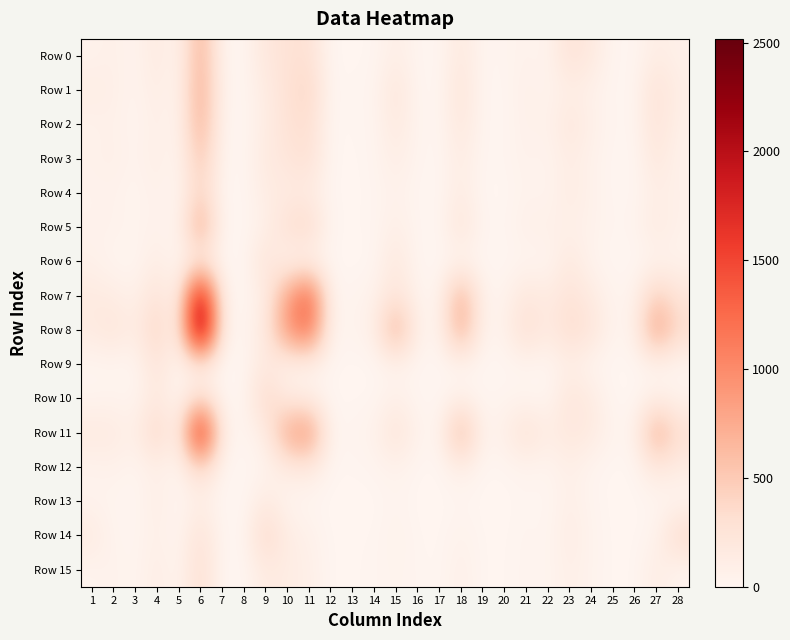

Reading right to left, transcribe all the data shown in this chart.

Row 0: 28=71	27=126	26=11	25=14	24=177	23=268	22=29	21=56	20=22	19=14	18=184	17=3	16=15	15=110	14=10	13=5	12=2	11=299	10=266	9=202	8=7	7=22	6=723	5=19	4=169	3=25	2=86	1=50
Row 1: 28=102	27=284	26=13	25=10	24=70	23=111	22=39	21=81	20=12	19=9	18=244	17=5	16=16	15=224	14=17	13=17	12=7	11=407	10=276	9=140	8=9	7=39	6=768	5=19	4=130	3=25	2=91	1=120
Row 2: 28=77	27=263	26=12	25=17	24=89	23=206	22=52	21=74	20=8	19=13	18=203	17=6	16=26	15=177	14=18	13=12	12=5	11=323	10=270	9=129	8=8	7=25	6=731	5=18	4=102	3=18	2=76	1=55
Row 3: 28=55	27=203	26=5	25=7	24=60	23=127	22=35	21=58	20=19	19=6	18=142	17=1	16=25	15=116	14=21	13=5	12=6	11=304	10=221	9=166	8=7	7=21	6=556	5=10	4=111	3=29	2=90	1=62
Row 4: 28=75	27=113	26=12	25=8	24=64	23=143	22=26	21=48	20=2	19=2	18=140	17=6	16=8	15=67	14=15	13=3	12=6	11=143	10=153	9=127	8=6	7=7	6=438	5=4	4=75	3=15	2=54	1=44
Row 5: 28=63	27=163	26=28	25=14	24=60	23=84	22=83	21=80	20=14	19=17	18=240	17=3	16=15	15=105	14=12	13=10	12=9	11=380	10=296	9=85	8=3	7=12	6=792	5=16	4=64	3=28	2=58	1=51
Row 6: 28=47	27=33	26=0	25=4	24=34	23=182	22=10	21=23	20=1	19=2	18=22	17=1	16=9	15=193	14=4	13=1	12=1	11=35	10=48	9=262	8=3	7=4	6=158	5=4	4=126	3=9	2=15	1=72
Row 7: 28=231	27=471	26=45	25=28	24=156	23=266	22=135	21=213	20=38	19=43	18=733	17=12	16=44	15=252	14=58	13=28	12=22	11=1353	10=784	9=115	8=7	7=55	6=2071	5=40	4=276	3=64	2=134	1=160
Row 8: 28=355	27=865	26=59	25=29	24=248	23=336	22=152	21=328	20=62	19=35	18=772	17=18	16=81	15=759	14=82	13=39	12=29	11=1248	10=905	9=172	8=16	7=77	6=2517	5=56	4=421	3=115	2=238	1=152
Row 9: 28=11	27=17	26=5	25=1	24=12	23=101	22=5	21=24	20=3	19=3	18=13	17=0	16=11	15=37	14=1	13=2	12=10	11=42	10=48	9=184	8=2	7=2	6=120	5=6	4=255	3=7	2=17	1=14
Row 10: 28=43	27=104	26=2	25=6	24=155	23=224	22=12	21=29	20=26	19=8	18=80	17=5	16=10	15=90	14=9	13=5	12=0	11=111	10=150	9=391	8=7	7=11	6=335	5=10	4=189	3=23	2=42	1=28
Row 11: 28=316	27=764	26=42	25=30	24=163	23=204	22=120	21=282	20=92	19=36	18=699	17=11	16=56	15=258	14=51	13=32	12=12	11=961	10=772	9=115	8=14	7=84	6=1928	5=46	4=427	3=75	2=157	1=168
Row 12: 28=127	27=191	26=6	25=3	24=20	23=99	22=20	21=36	20=10	19=8	18=100	17=1	16=9	15=57	14=23	13=11	12=11	11=166	10=137	9=30	8=0	7=17	6=374	5=12	4=94	3=18	2=64	1=41
Row 13: 28=8	27=15	26=1	25=2	24=25	23=95	22=6	21=18	20=1	19=0	18=13	17=0	16=1	15=31	14=0	13=1	12=0	11=9	10=26	9=157	8=1	7=1	6=101	5=3	4=119	3=3	2=24	1=38
Row 14: 28=369	27=40	26=4	25=3	24=38	23=130	22=13	21=28	20=5	19=6	18=54	17=2	16=9	15=55	14=7	13=9	12=1	11=74	10=123	9=393	8=4	7=11	6=285	5=8	4=89	3=16	2=27	1=157
Row 15: 28=21	27=127	26=2	25=4	24=37	23=94	22=20	21=27	20=8	19=2	18=86	17=1	16=18	15=37	14=16	13=6	12=3	11=95	10=126	9=155	8=1	7=2	6=326	5=17	4=122	3=14	2=53	1=27